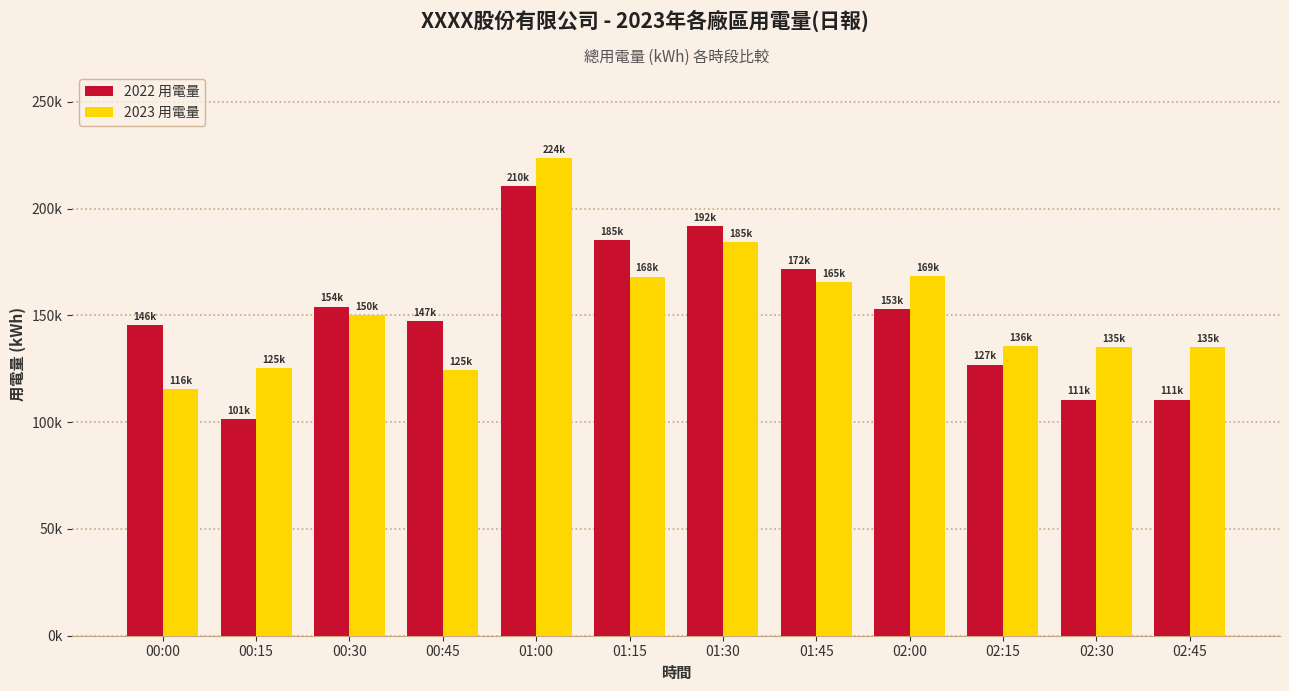

What is the sum of all 2023 用電量 values?

1831805.3